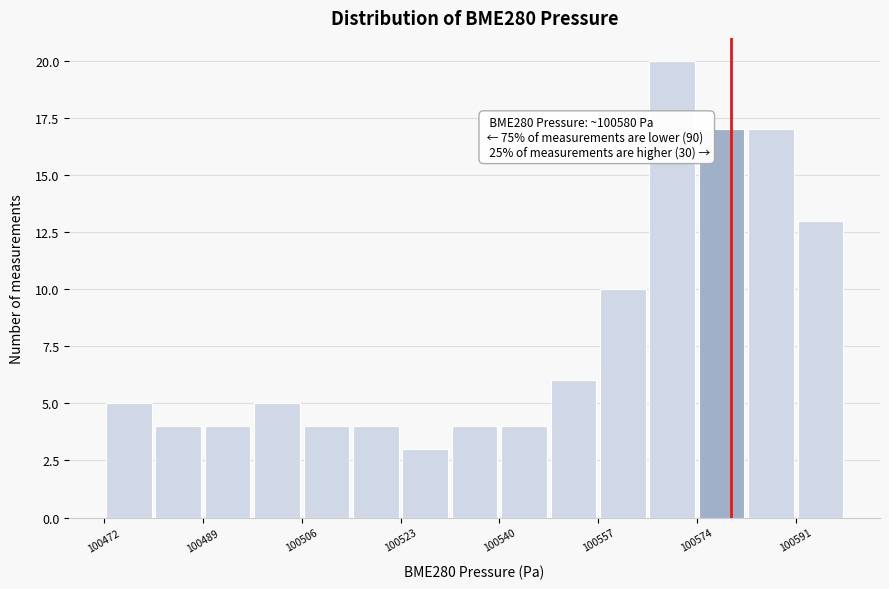

Which range on the x-axis has the tallest bar?

100566 to 100574